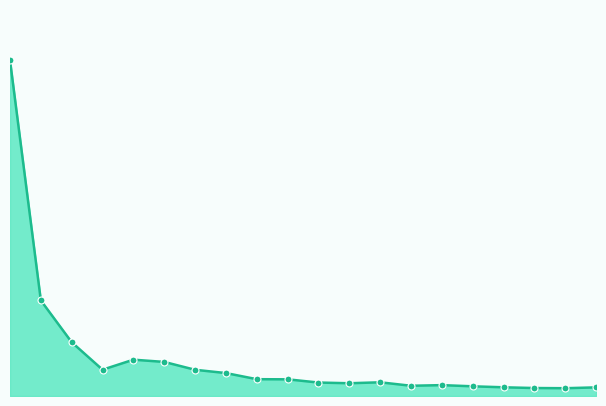

Is this an area chart (filled region under the line)?

Yes